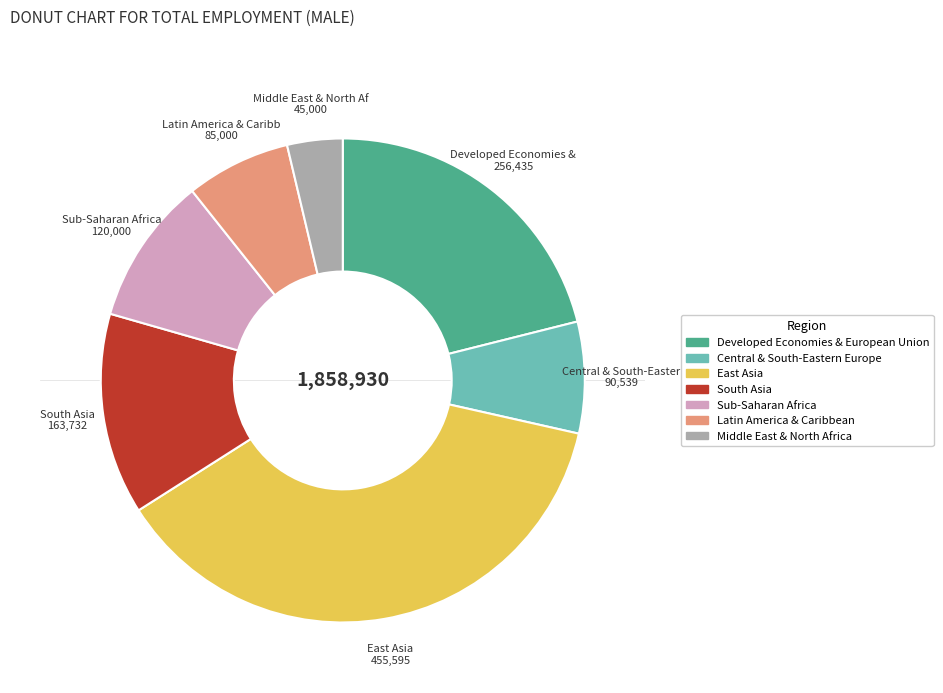

Is there a majority slice in this chart?

No